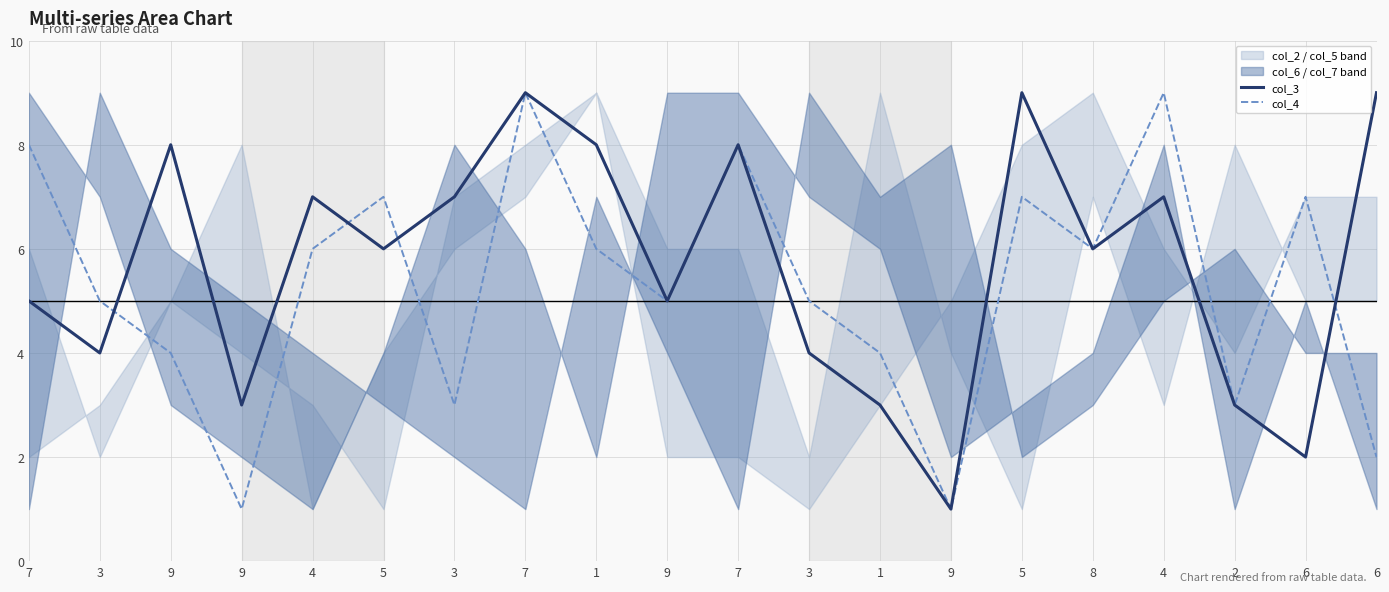

Which series has the largest total across all categories?

col_3